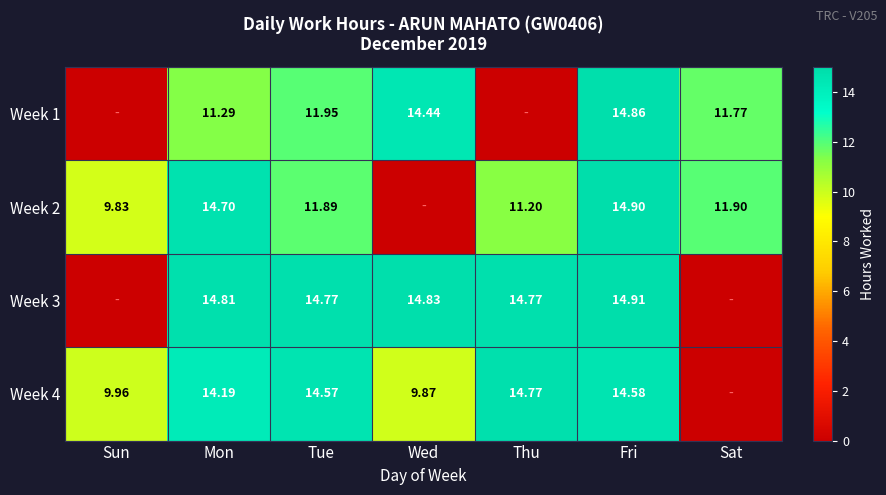

Is the value of Week 4 at Fri greater than the value of Week 3 at Tue?

No